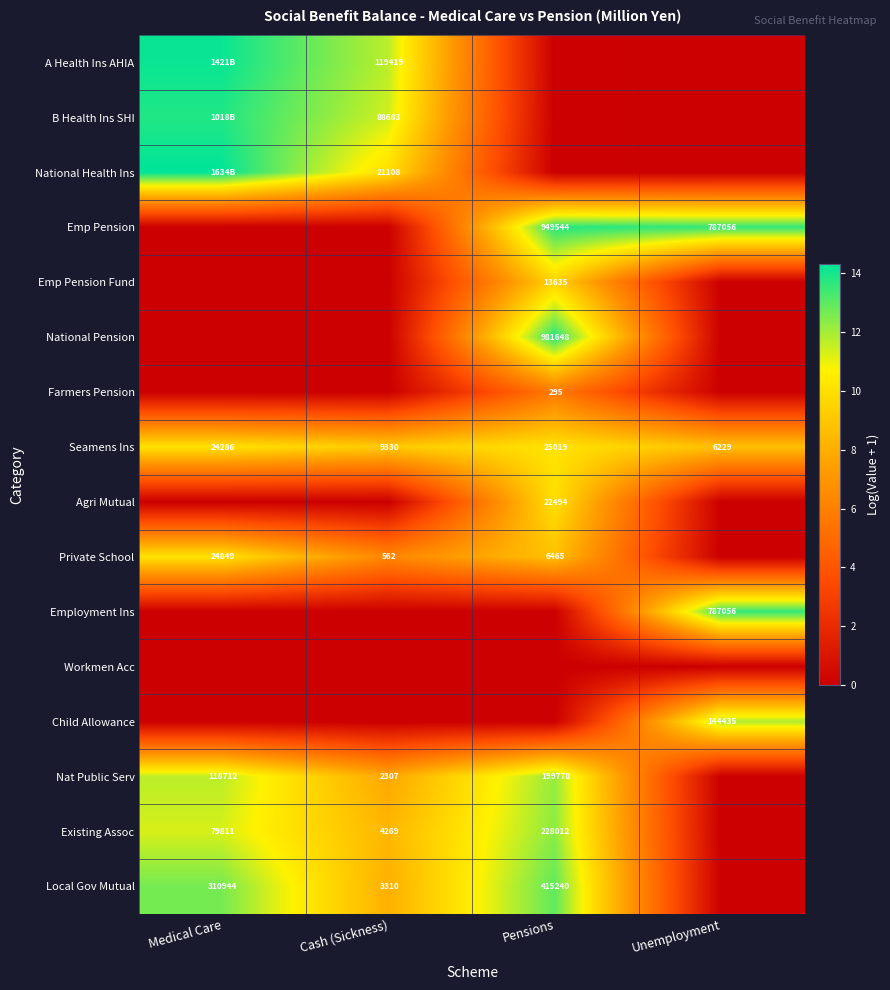

What is the difference between the second highest and minimum values in the Local Gov Mutual series?

12.6